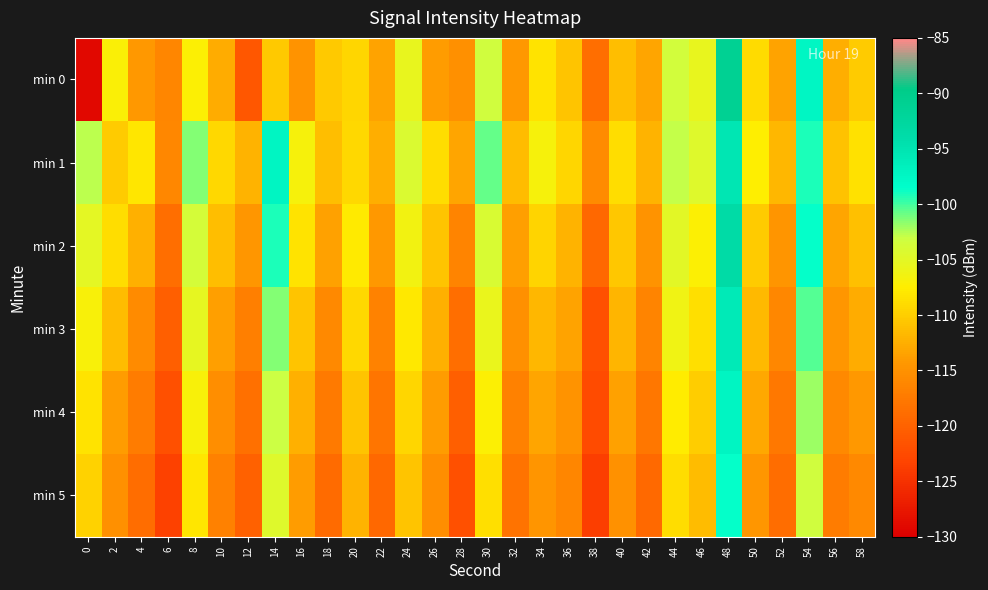

What is the minimum value shown in the chart?

-129.0